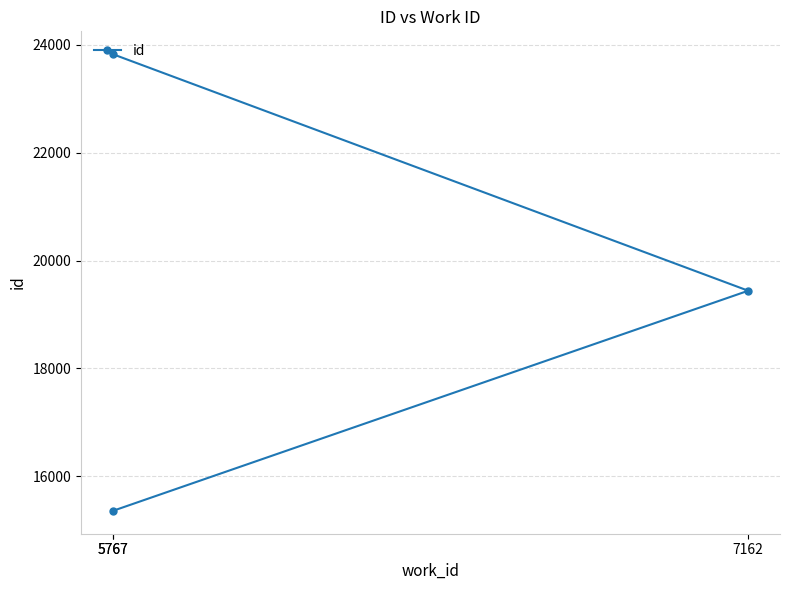

True or false: the data shows 19440 at 7162.

True